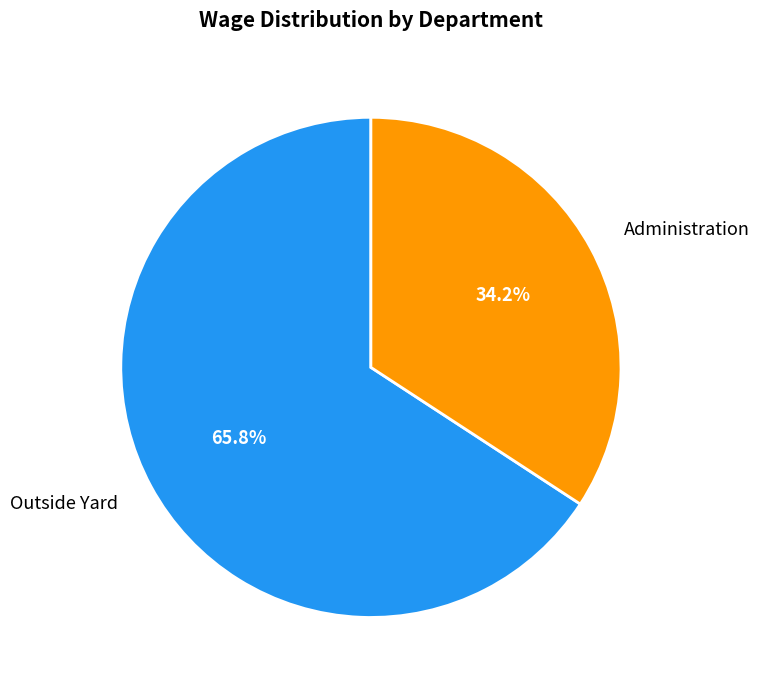

How many slices are in this pie chart?

2